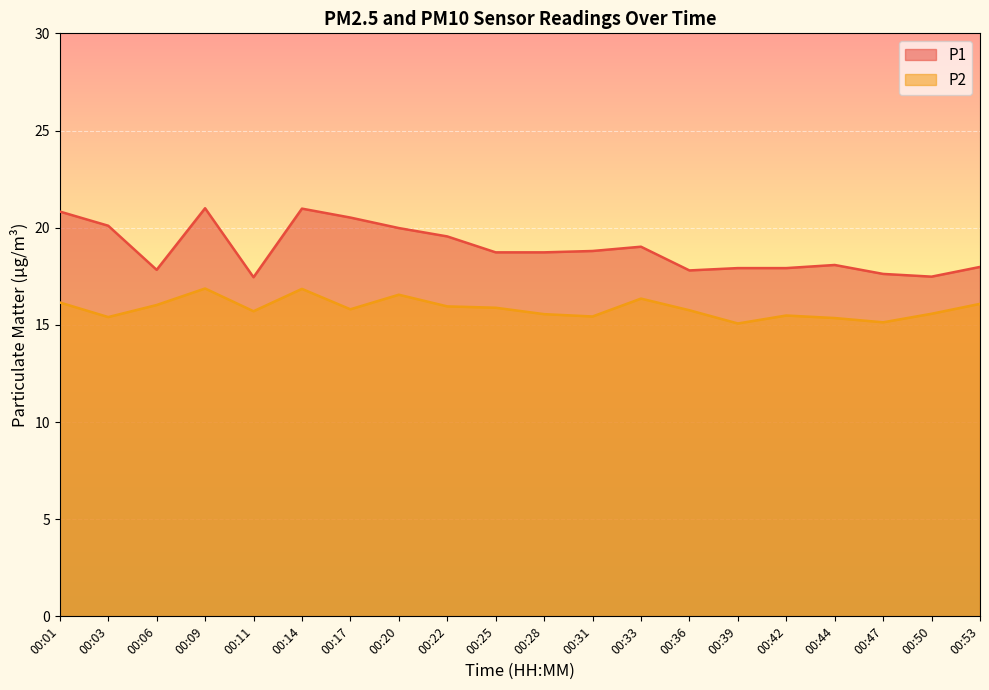

What is the total value across all series at 00:50?

33.0